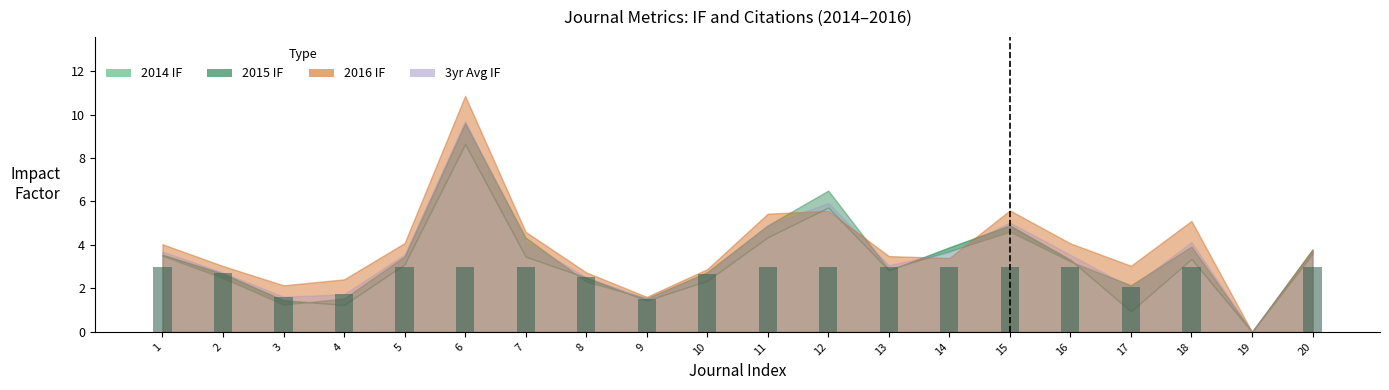

What is the ratio of the value at 5 to the value at 12?

1.0